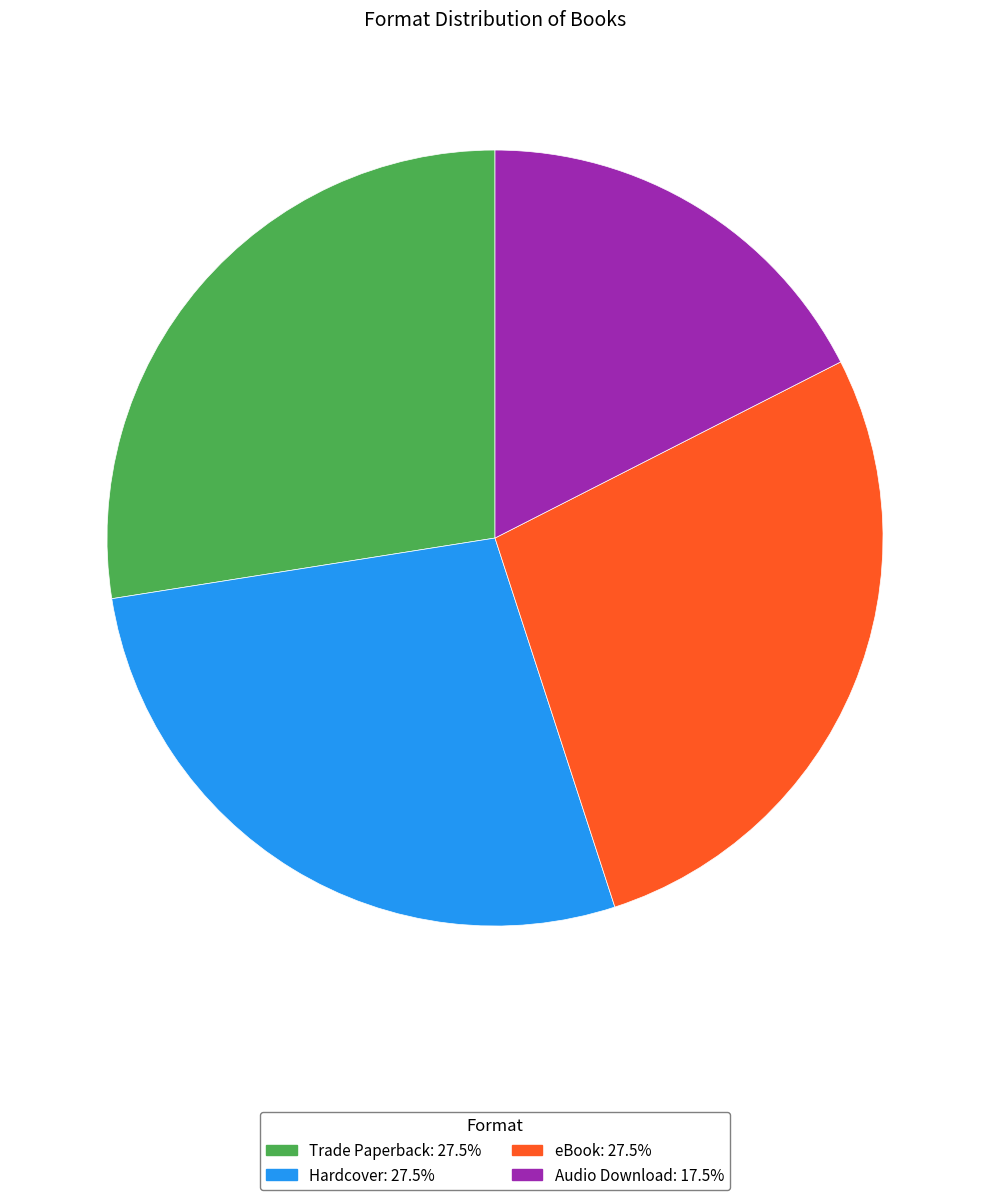

How many segments does this pie chart have?

4